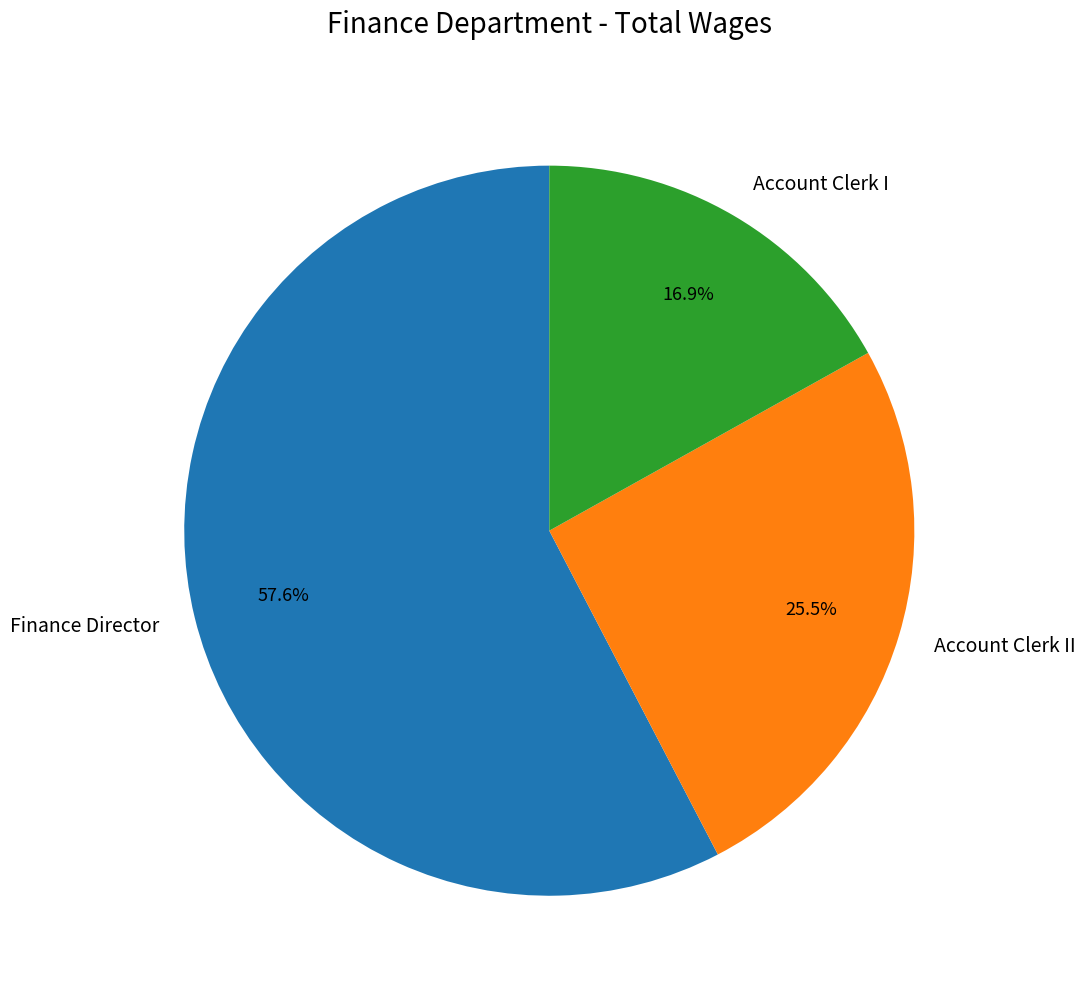

True or false: Finance Director accounts for 64% of the total.

False